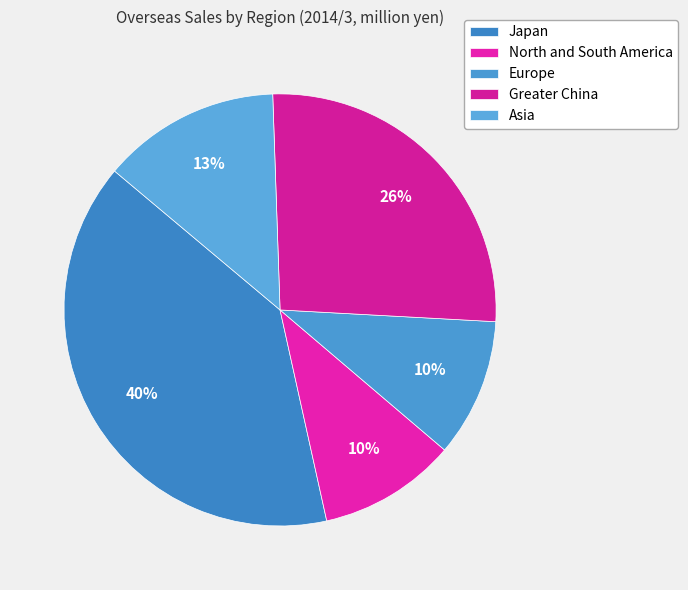

How many segments does this pie chart have?

5